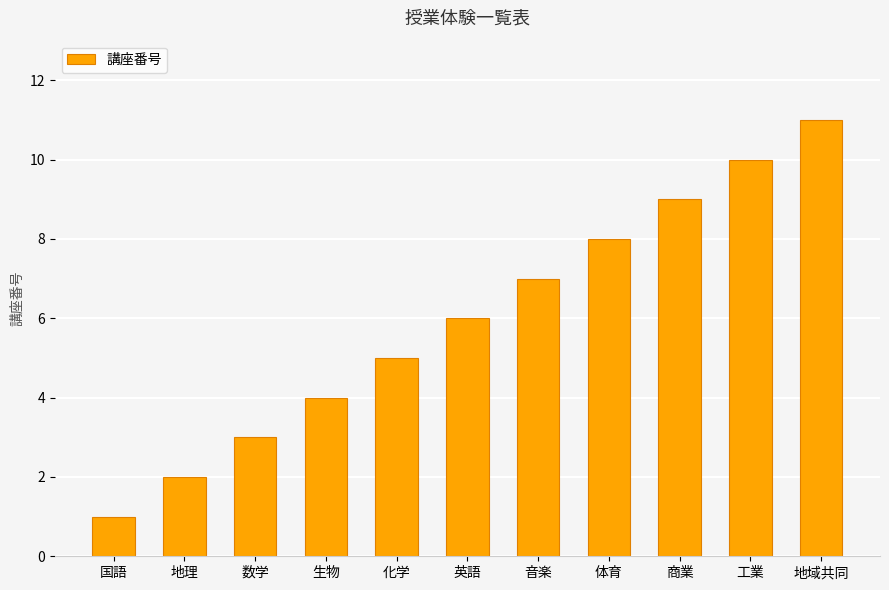

What is the label of the 5th bar from the left?

化学